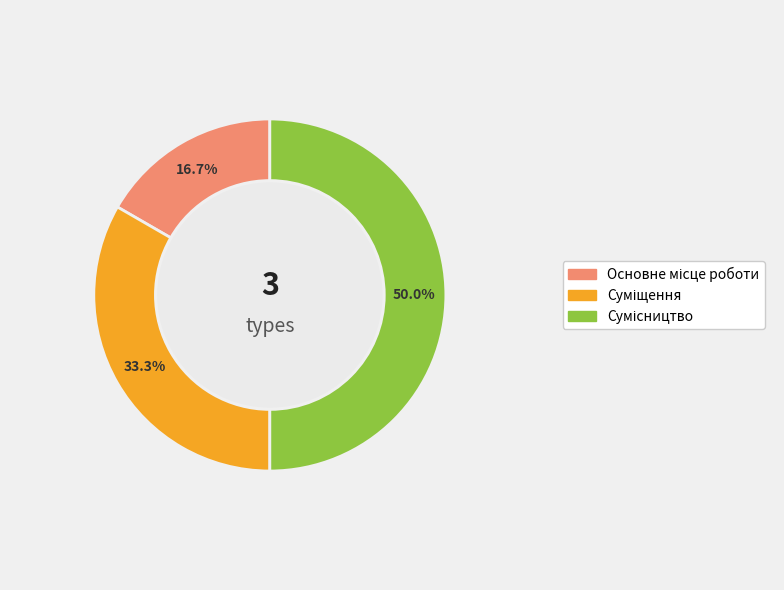

To the nearest percent, what is the combined percentage of Основне місце роботи and Сумісництво?

67%